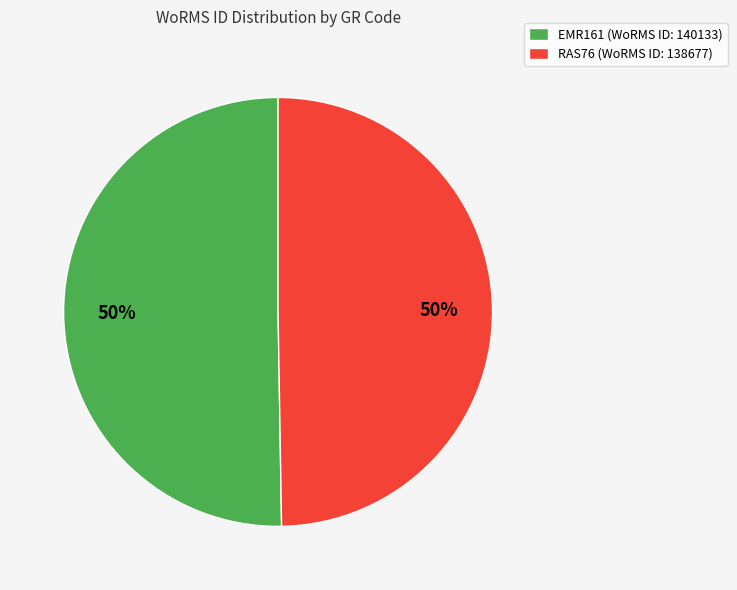

To the nearest percent, what is the average slice percentage?

50%